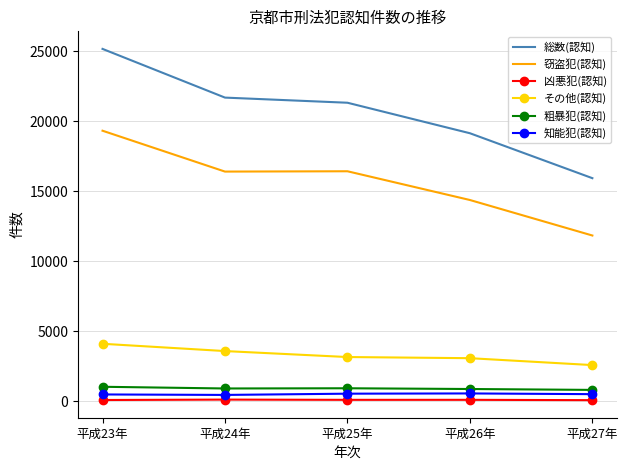

What is the difference between the second highest and minimum values in the 総数(認知) series?

5759